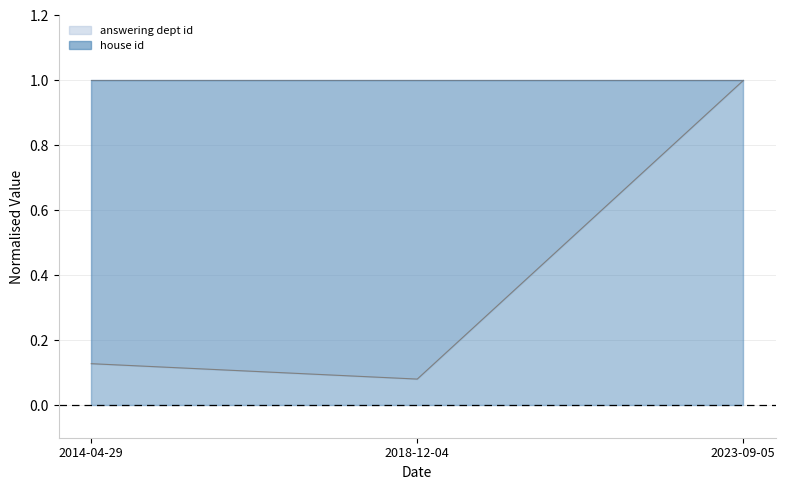

What is the difference between the maximum and minimum values?

0.9